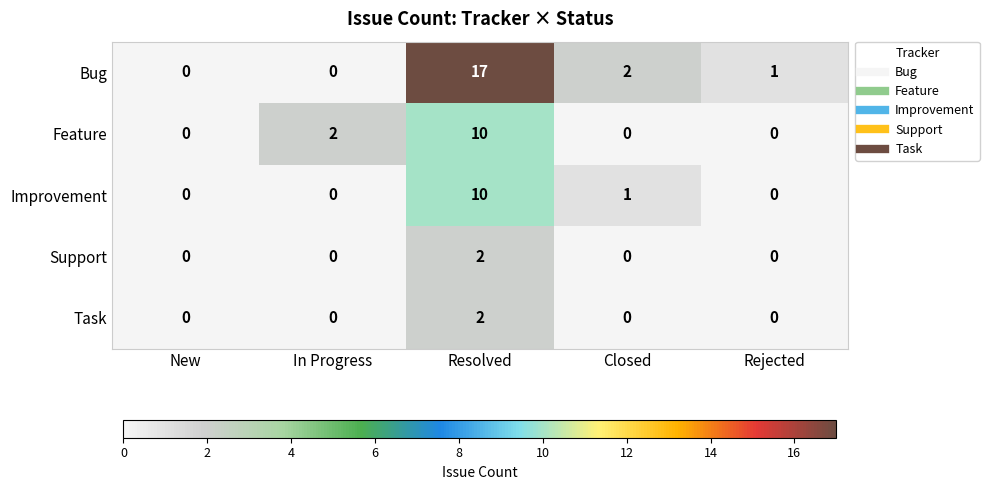

At which category is the sum across all series the highest?

Resolved